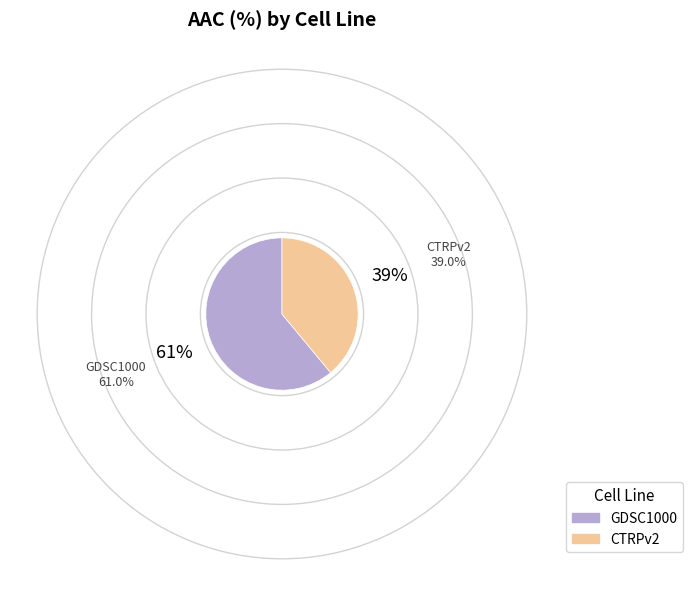

Between CTRPv2 and GDSC1000, which is larger?

GDSC1000